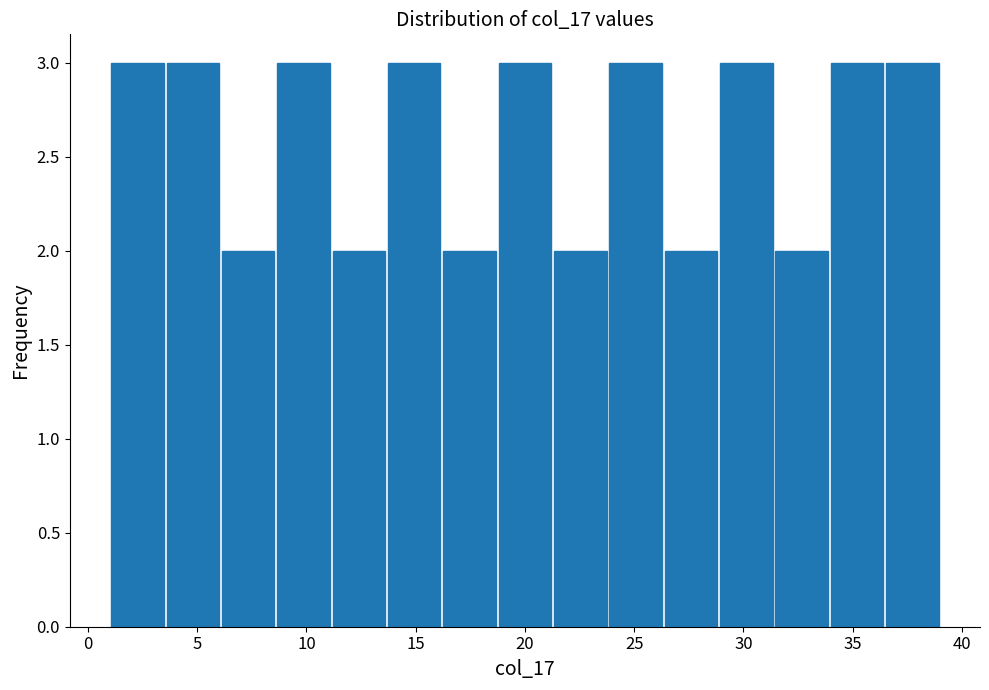

Reading left to right, transcribe this chart: for each bar, give the range it covers on the x-axis and its height. Neither the bar edges nor the heights are printed on the chart, so give them approximately, as read against the axes.

1.0 to 3.5: 3
3.5 to 6.0: 3
6.0 to 8.5: 2
8.5 to 11.0: 3
11.0 to 13.5: 2
13.5 to 16.0: 3
16.0 to 18.5: 2
18.5 to 21.5: 3
21.5 to 24.0: 2
24.0 to 26.5: 3
26.5 to 29.0: 2
29.0 to 31.5: 3
31.5 to 34.0: 2
34.0 to 36.5: 3
36.5 to 39.0: 3